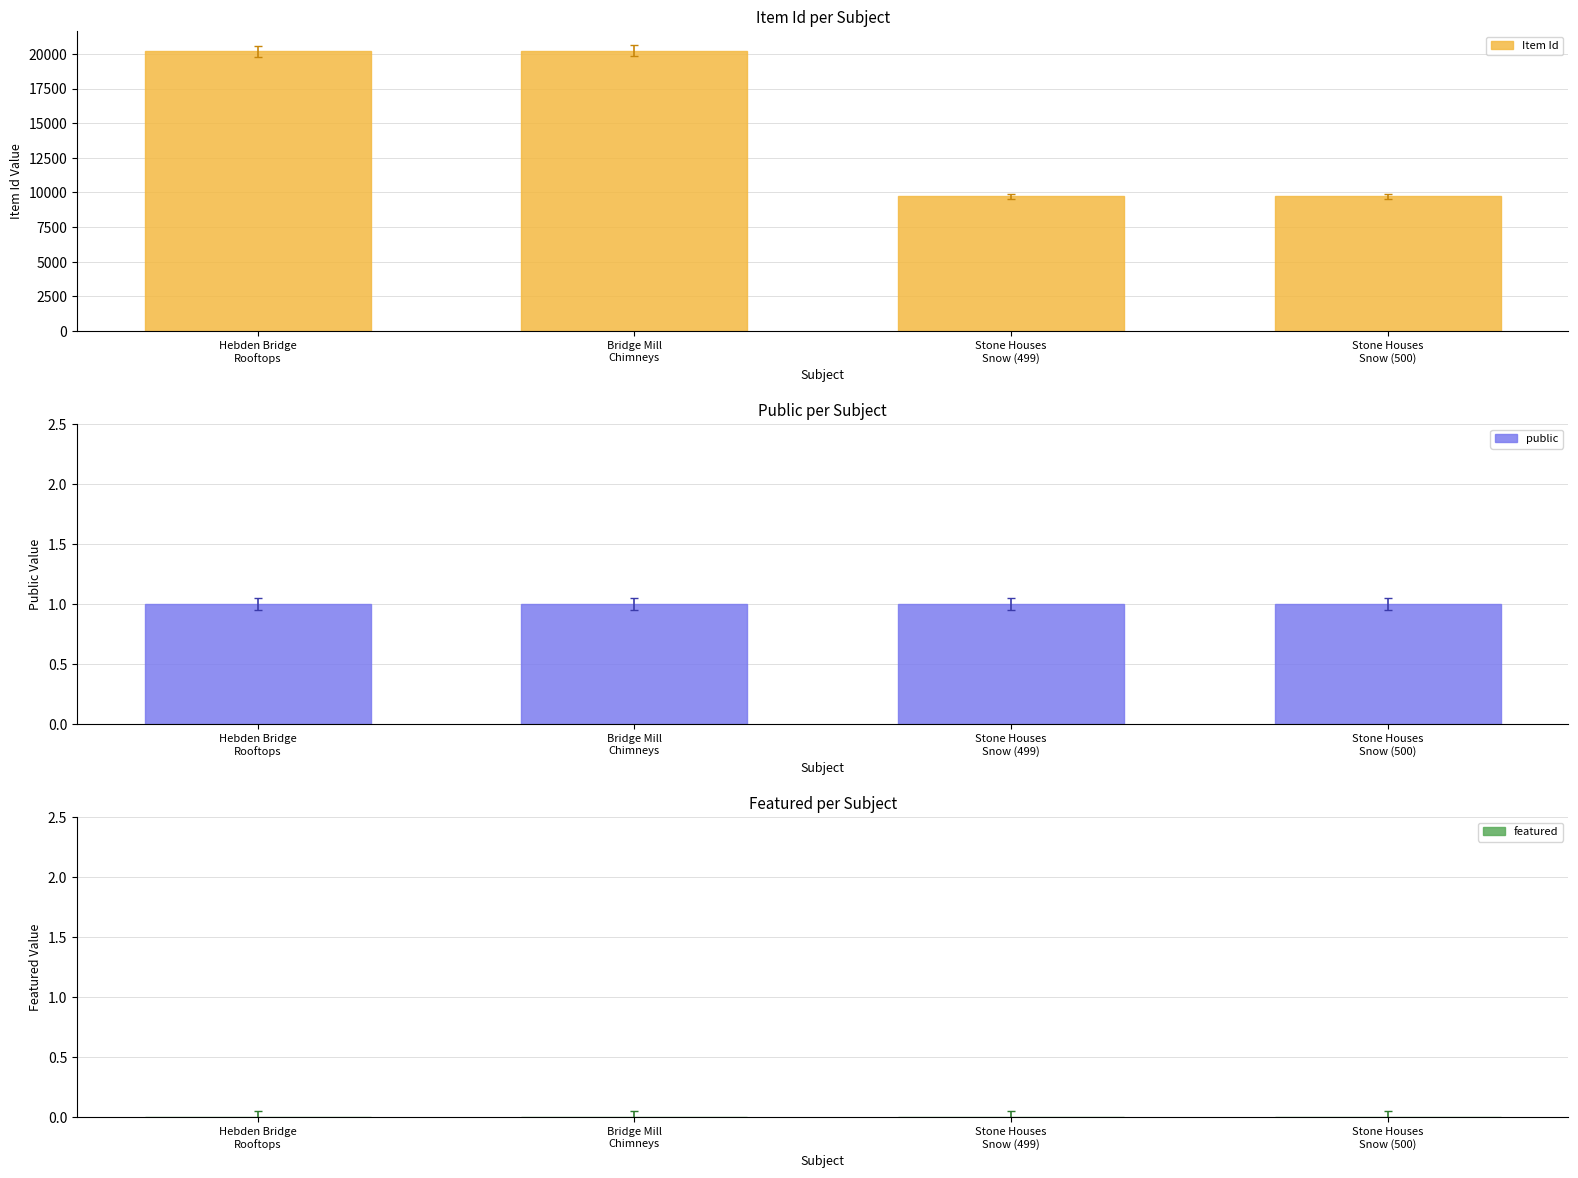

The Item Id series shows 9728 at Stone Houses
Snow (499). True or false?

True